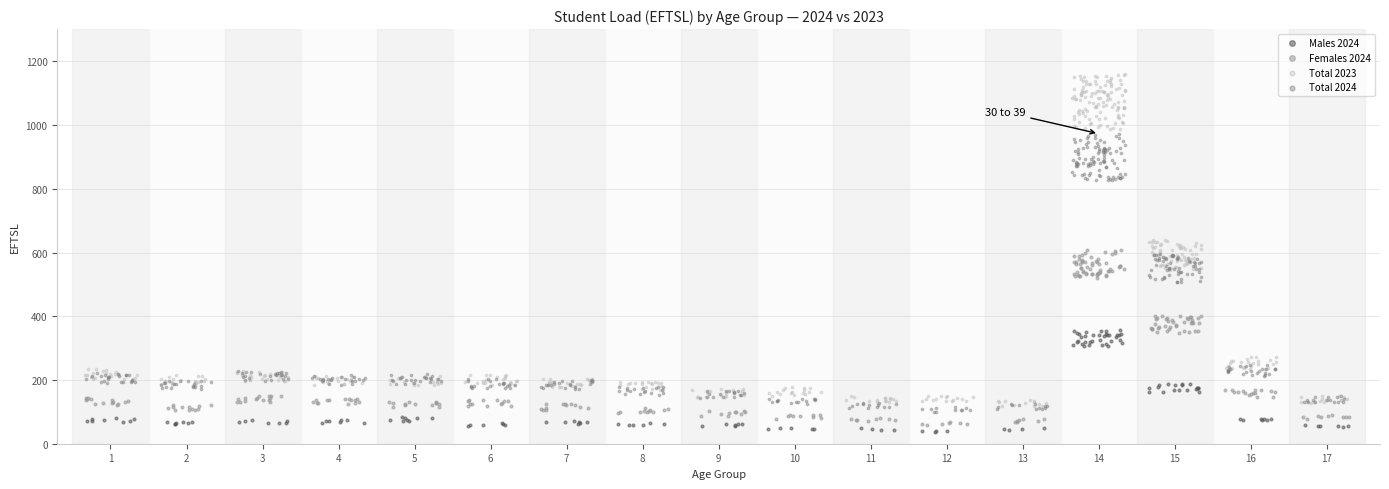

Which series has the largest Y range (max minus min)?

Total 2023